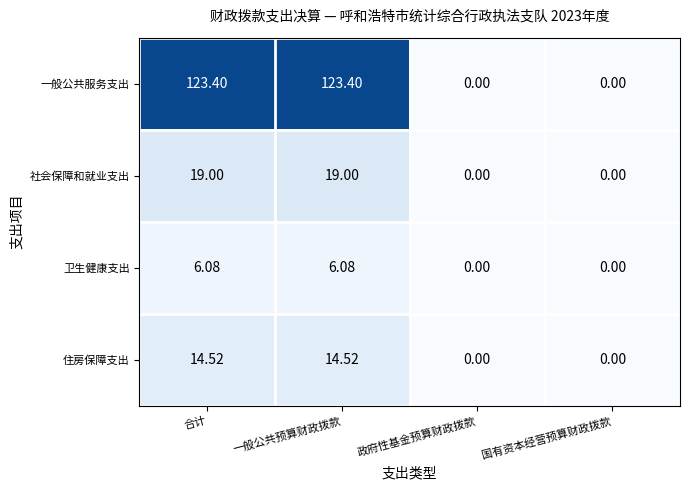

Which series has the largest total across all categories?

一般公共服务支出